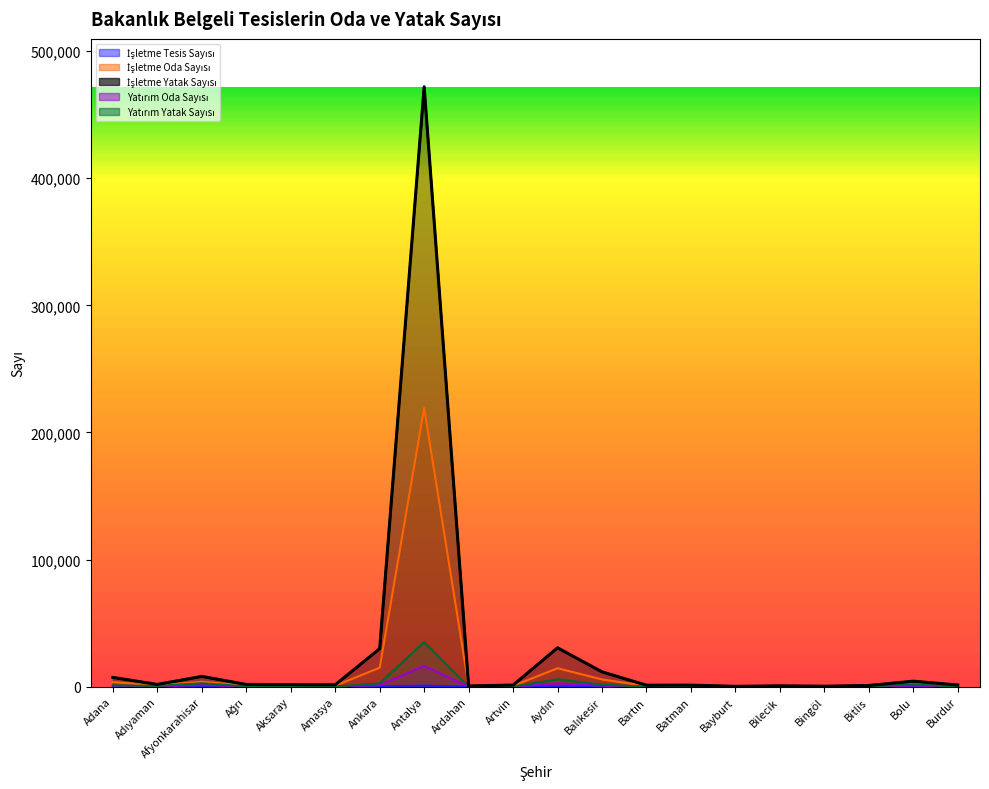

Reading right to left, list all the values displayed in this chart.

İşletme Tesis Sayısı: Burdur=25	Bolu=28	Bitlis=10	Bingöl=3	Bilecik=7	Bayburt=2	Batman=9	Bartın=20	Balıkesir=97	Aydın=101	Artvin=12	Ardahan=12	Antalya=832	Ankara=187	Amasya=23	Aksaray=18	Ağrı=24	Afyonkarahisar=34	Adıyaman=15	Adana=44
İşletme Oda Sayısı: Burdur=680	Bolu=2070	Bitlis=462	Bingöl=177	Bilecik=344	Bayburt=138	Batman=599	Bartın=579	Balıkesir=5705	Aydın=14494	Artvin=638	Ardahan=310	Antalya=219302	Ankara=14921	Amasya=740	Aksaray=819	Ağrı=900	Afyonkarahisar=3867	Adıyaman=891	Adana=3613
İşletme Yatak Sayısı: Burdur=1298	Bolu=4323	Bitlis=933	Bingöl=374	Bilecik=655	Bayburt=271	Batman=1202	Bartın=1160	Balıkesir=11636	Aydın=30573	Artvin=1268	Ardahan=536	Antalya=471995	Ankara=29898	Amasya=1497	Aksaray=1650	Ağrı=1751	Afyonkarahisar=8093	Adıyaman=1777	Adana=7289
Yatırım Oda Sayısı: Burdur=0	Bolu=832	Bitlis=45	Bingöl=0	Bilecik=11	Bayburt=90	Batman=176	Bartın=0	Balıkesir=813	Aydın=2585	Artvin=20	Ardahan=0	Antalya=16317	Ankara=1218	Amasya=20	Aksaray=94	Ağrı=130	Afyonkarahisar=1220	Adıyaman=300	Adana=494
Yatırım Yatak Sayısı: Burdur=0	Bolu=1890	Bitlis=90	Bingöl=0	Bilecik=22	Bayburt=180	Batman=372	Bartın=0	Balıkesir=1576	Aydın=5863	Artvin=40	Ardahan=0	Antalya=35132	Ankara=2551	Amasya=40	Aksaray=164	Ağrı=260	Afyonkarahisar=2688	Adıyaman=584	Adana=1051